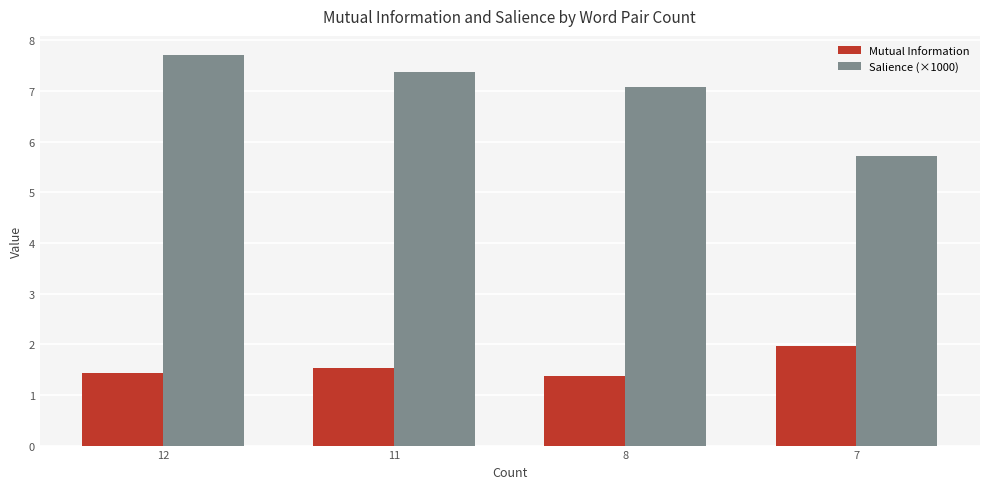

Which series has the largest total across all categories?

Salience (×1000)